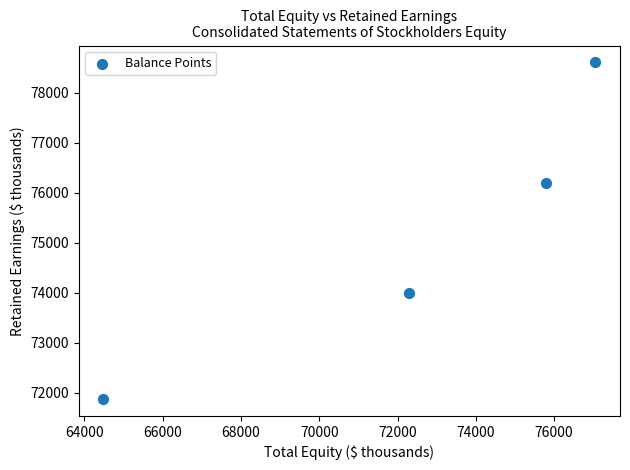

What Y value in the scatter plot is closest to 75240?

76193